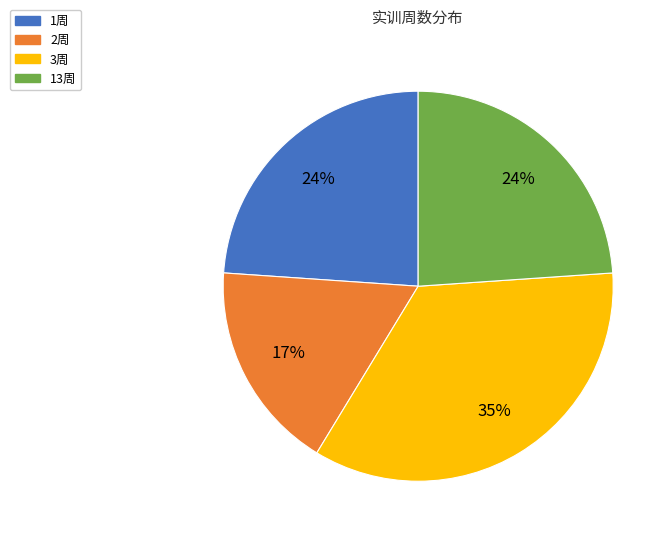

Is it true that 13周 is 36% of the pie?

False